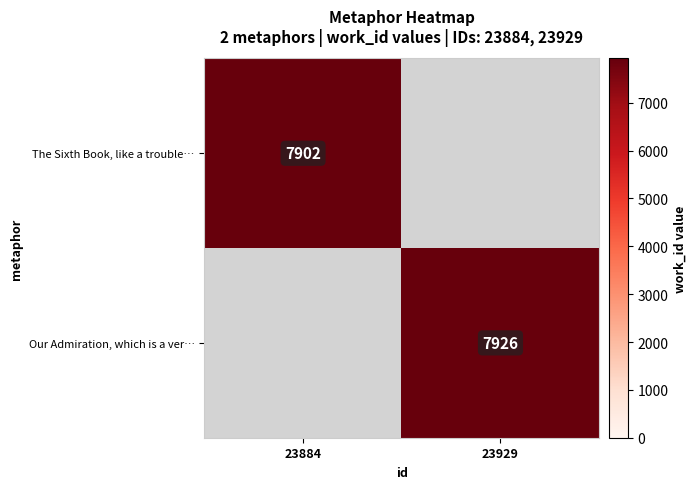

At how many categories does at least one series exceed 7906?

1